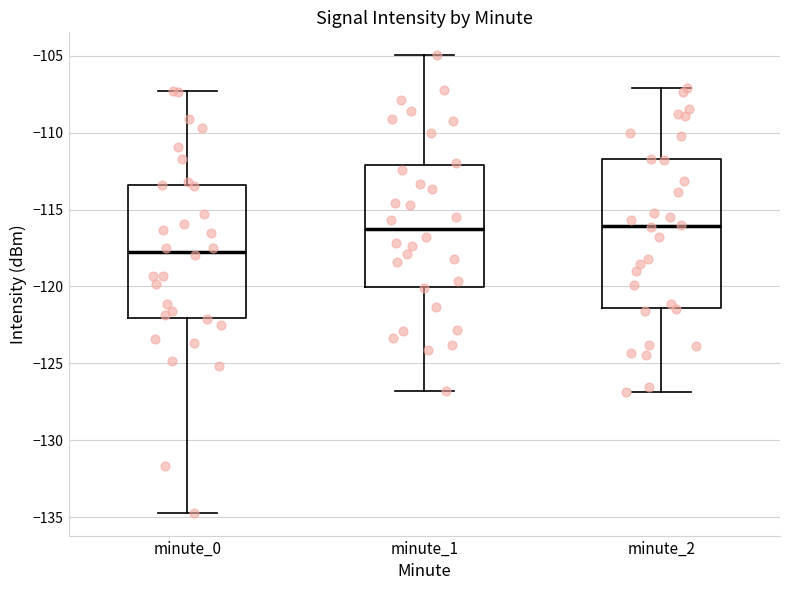

Where is the upper edge of the box for minute_2 on the y-axis? The values are not printed on the chart, so give them approximately, as read against the axis.

-111.5